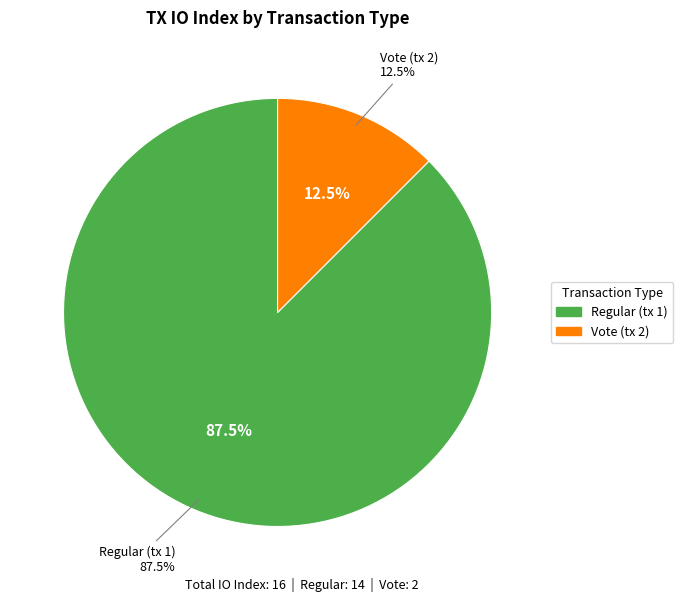

What is the largest slice in the pie chart?

Regular (tx 1)